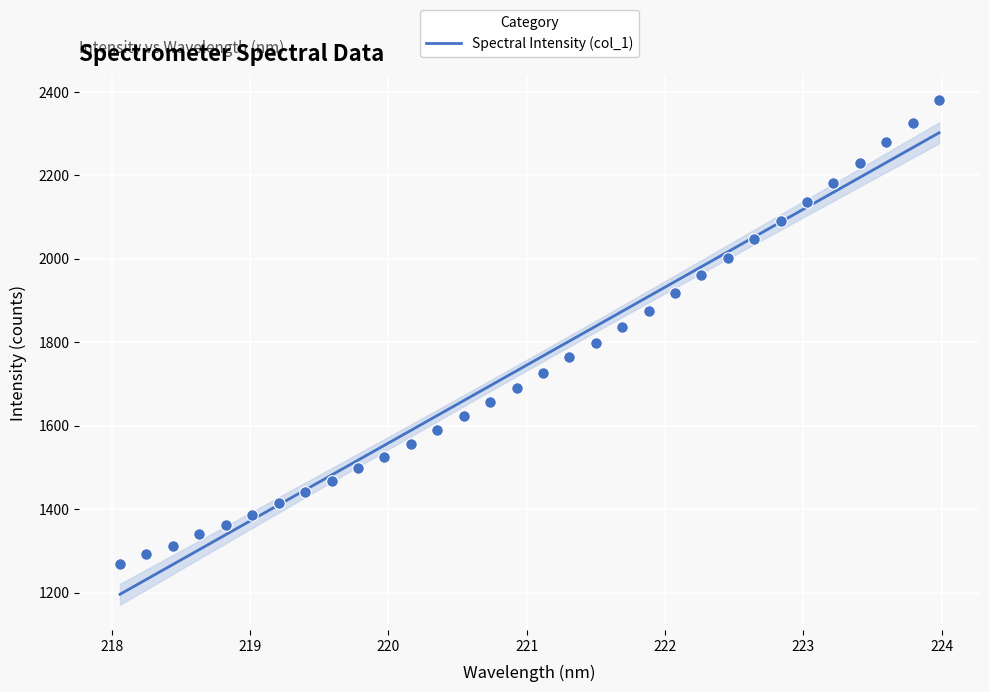

What is the minimum value for Spectral Intensity (col_1)?

1195.9